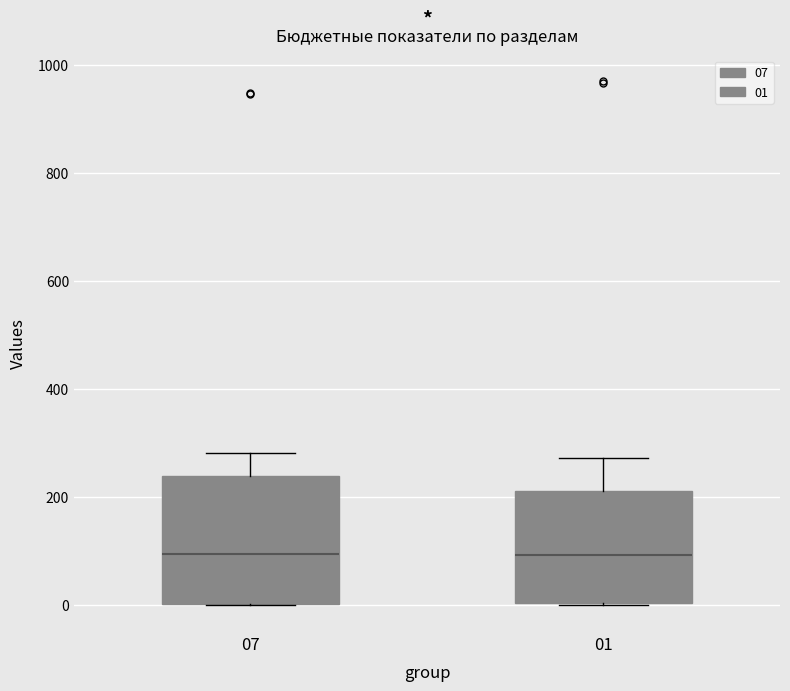

Reading left to right, read every box against the y-axis: the position of its median line, the range the box covers, and the ends of its whiskers. The values are not printed on the chart, so give them approximately, as read against the axis.

07: median 100, box 0 to 240, whiskers 0 to 280
01: median 100, box 0 to 220, whiskers 0 to 280